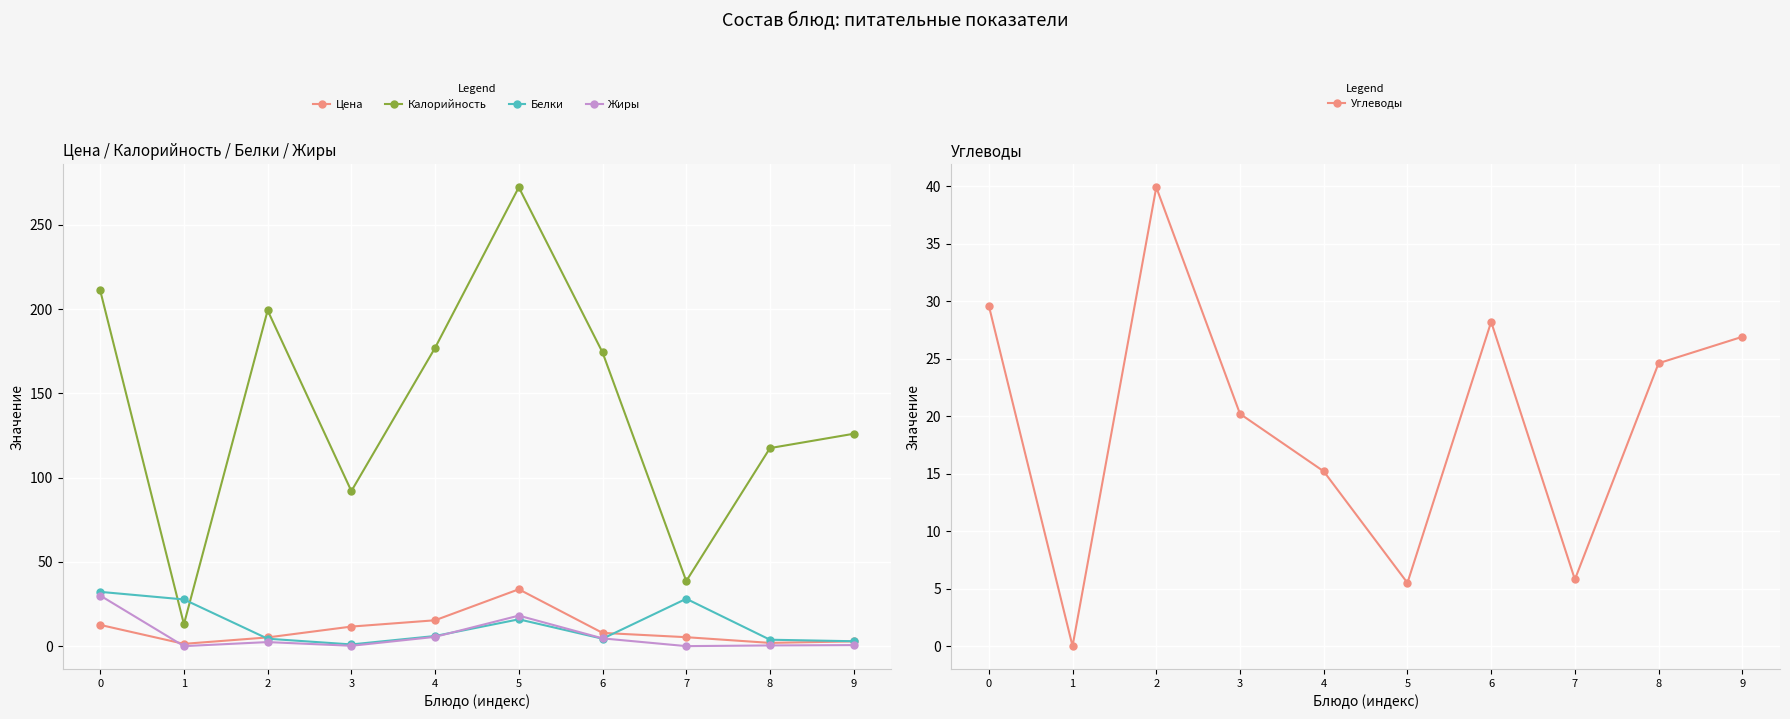

Rank the series at 0 from highest to lowest value.

Калорийность, Белки, Жиры, Углеводы, Цена